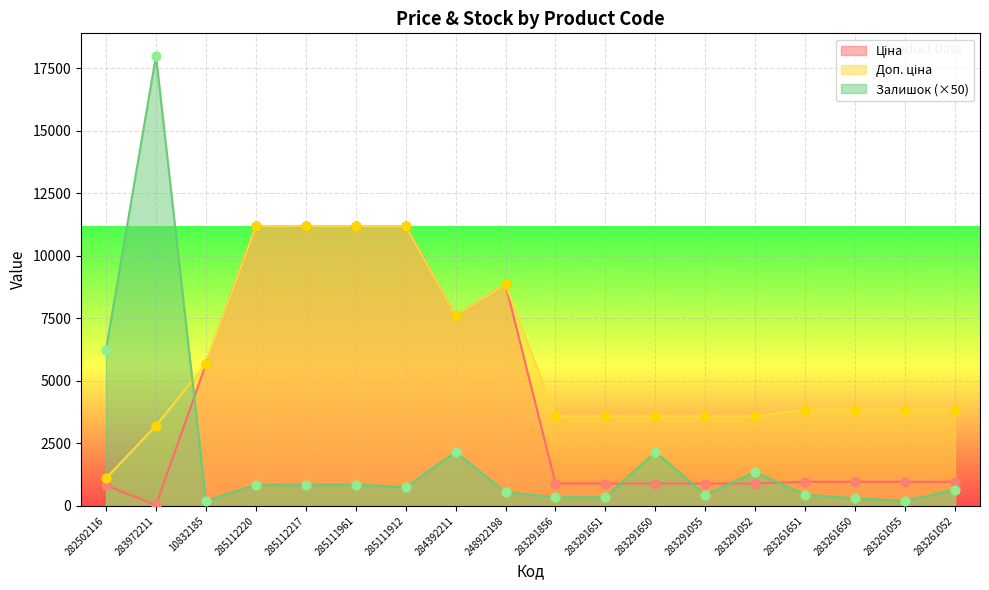

Which series has the largest Y range (max minus min)?

Залишок